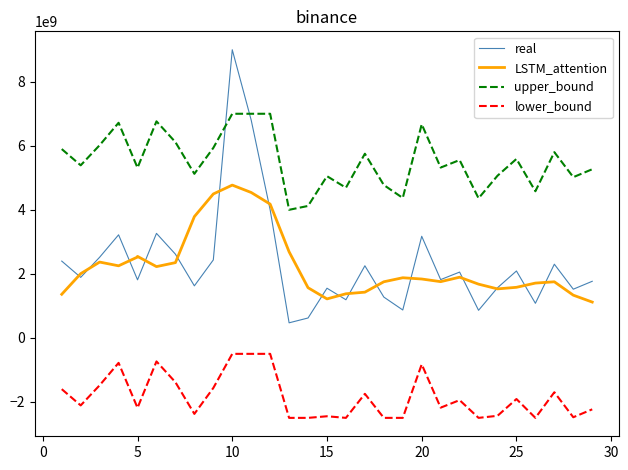

What is the approximate value of LSTM_attention at 18?

1751477952.7